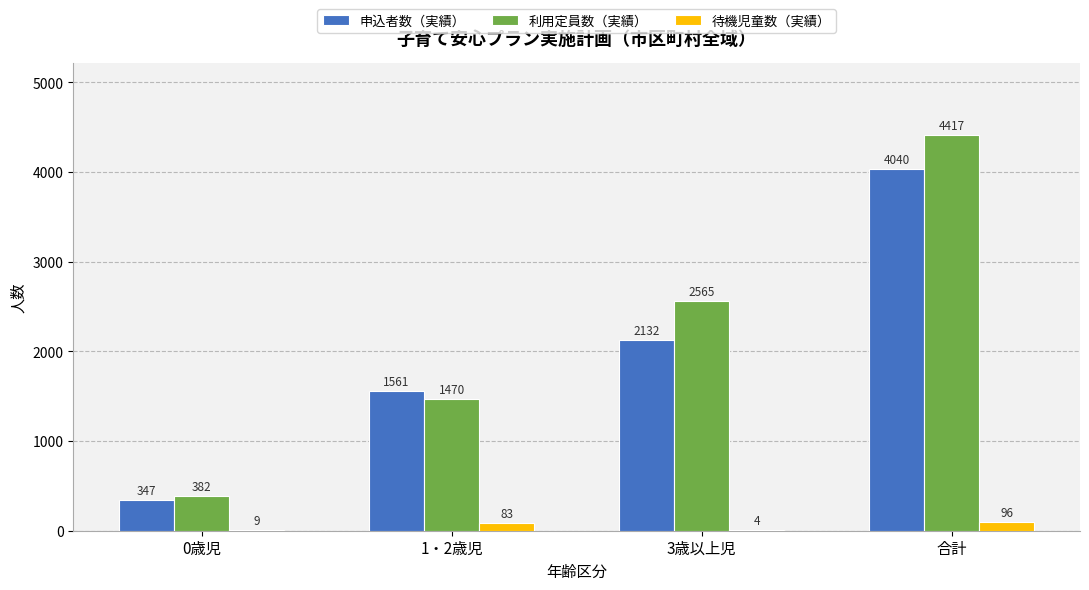

What is the difference between the 申込者数（実績） values at 1・2歳児 and 3歳以上児?

571